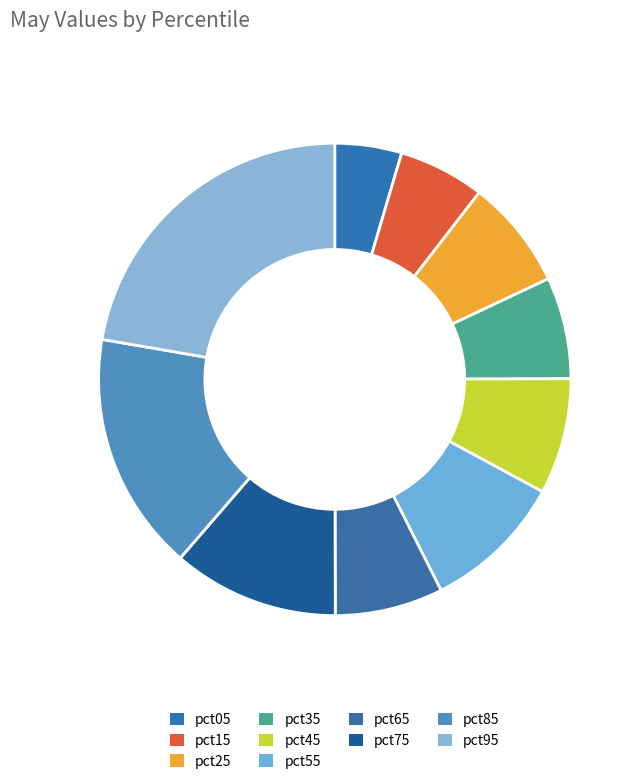

How many slices are in this pie chart?

10